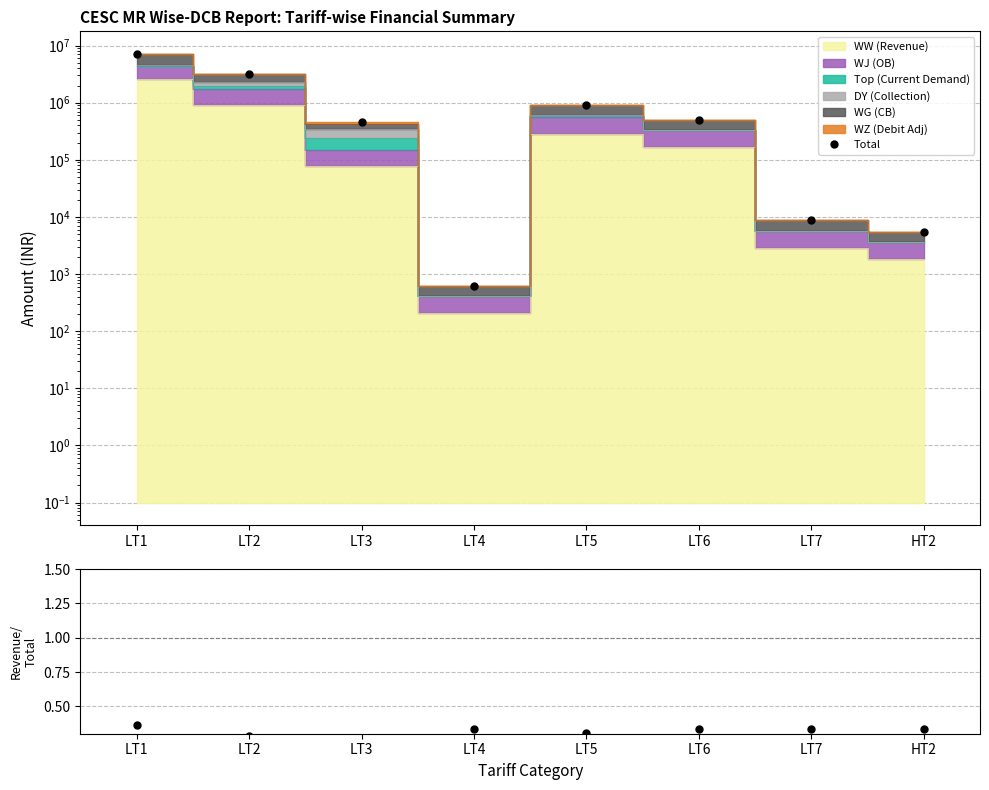

What is the value of the Revenue/Total point at the 8th from the left?

0.3